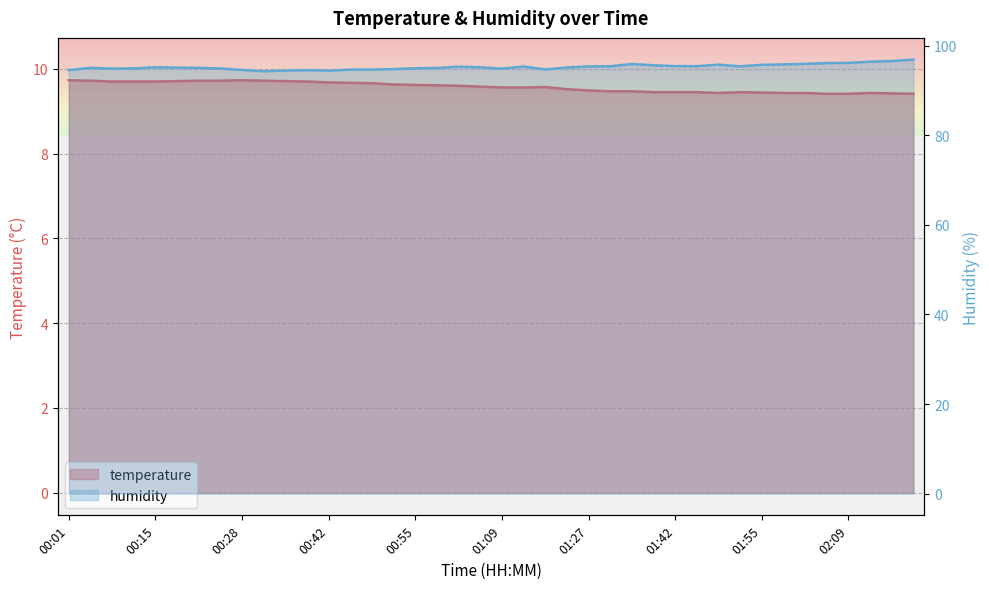

How many lines are shown in the chart?

2